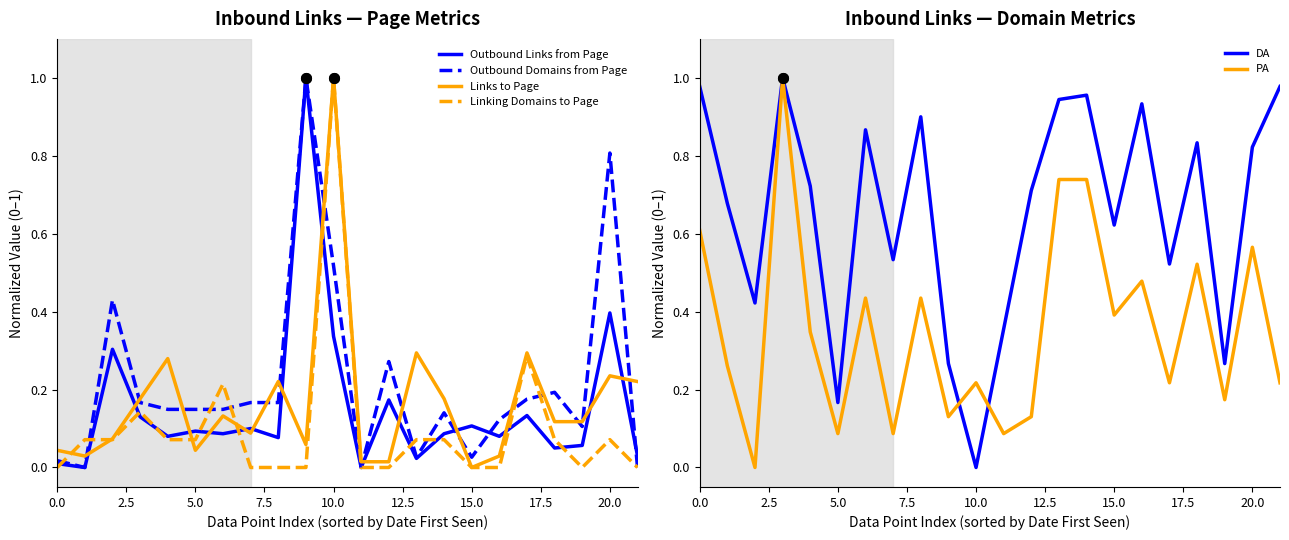

The value of DA at 13 is 1.4. True or false?

False